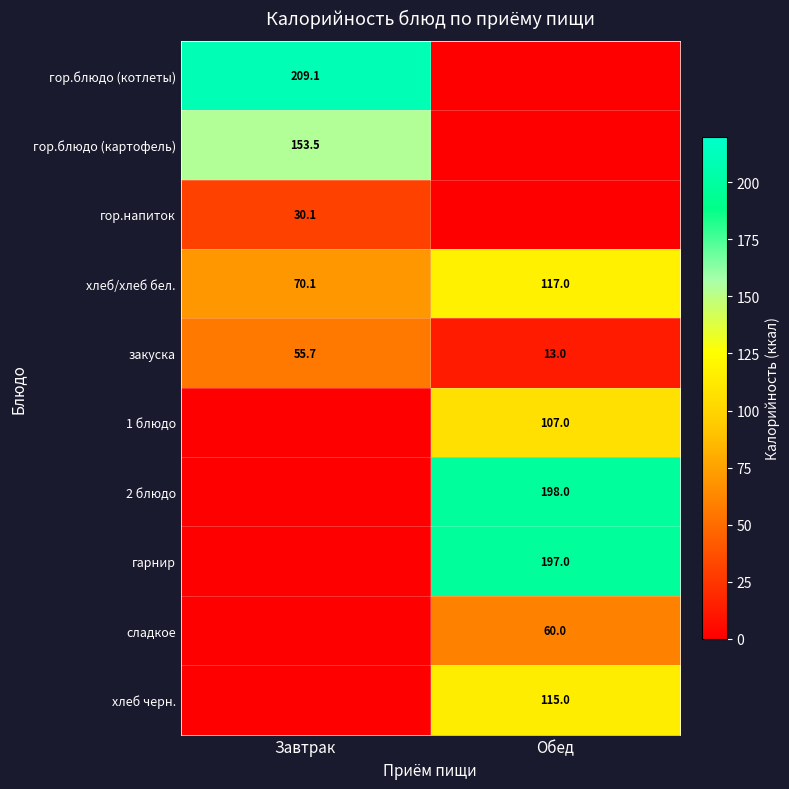

Count the number of data series in this chart.

10